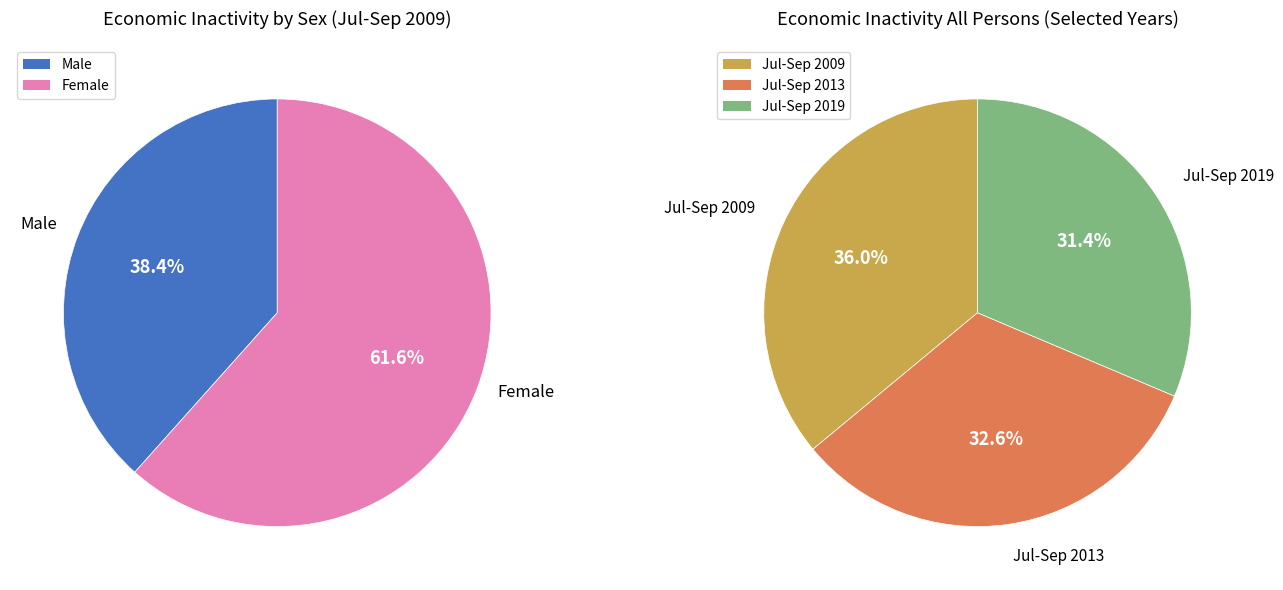

Which category has the smallest portion of the pie?

Male